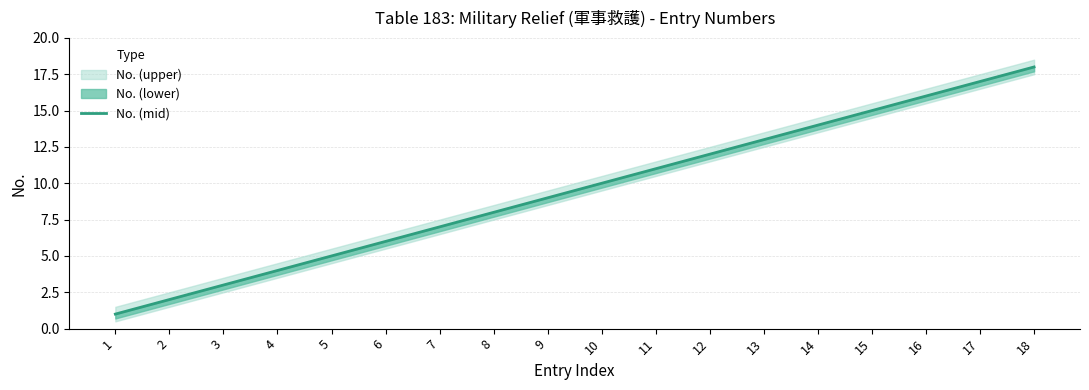

The chart shows a value of 5 at 3. True or false?

False